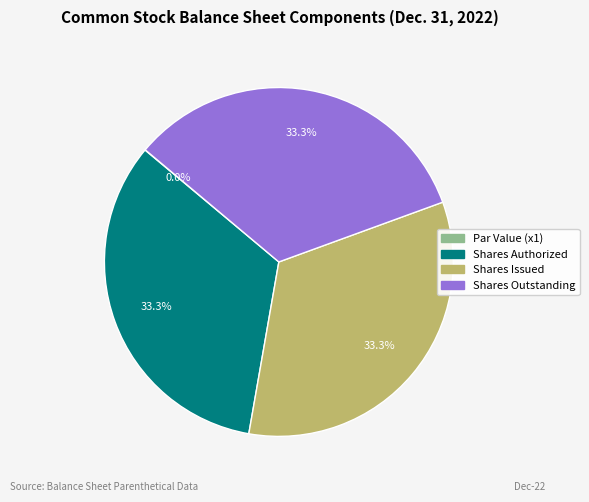

Is there any slice that represents more than half of the pie?

No